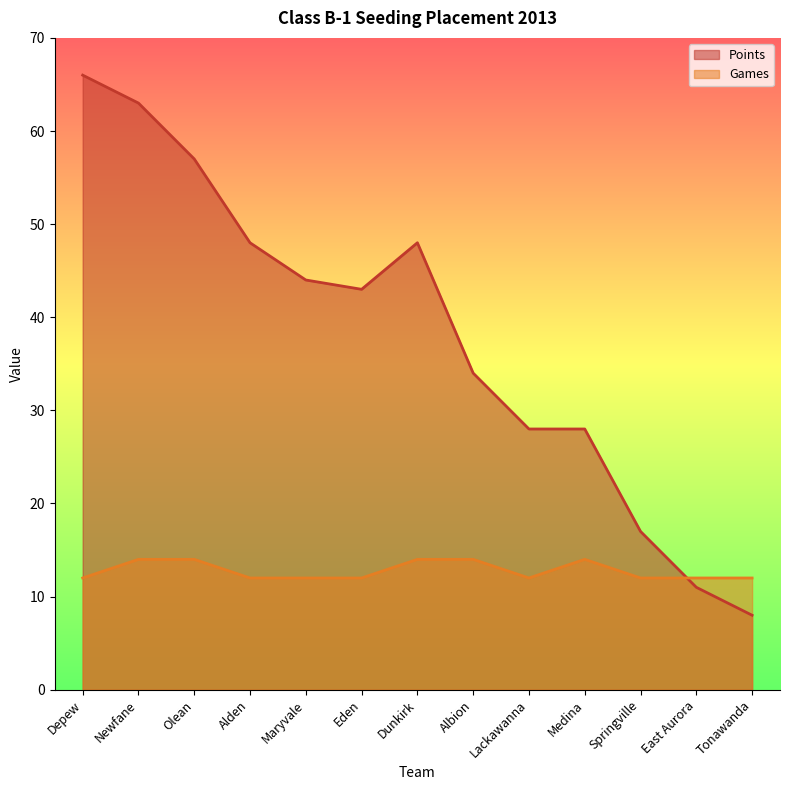

Rank the series by their average value, from lowest to highest.

Games, Points